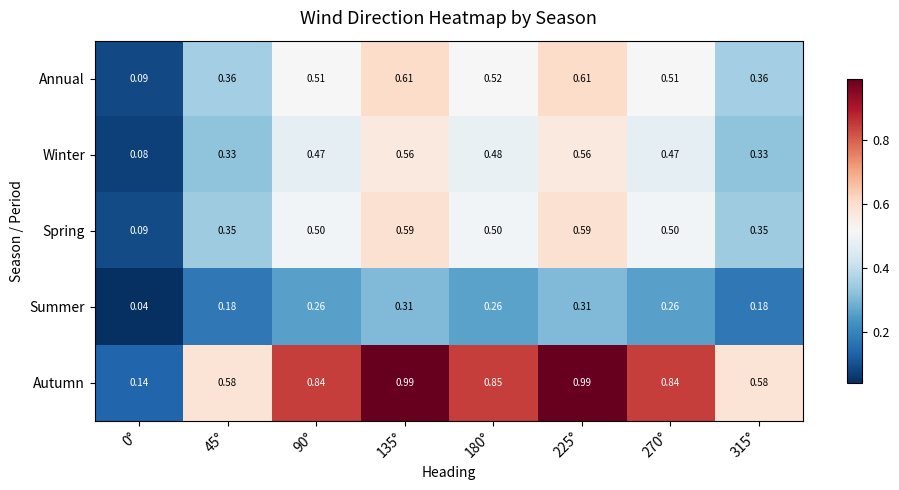

At 135°, list the series in order from largest to smallest.

Autumn, Annual, Spring, Winter, Summer